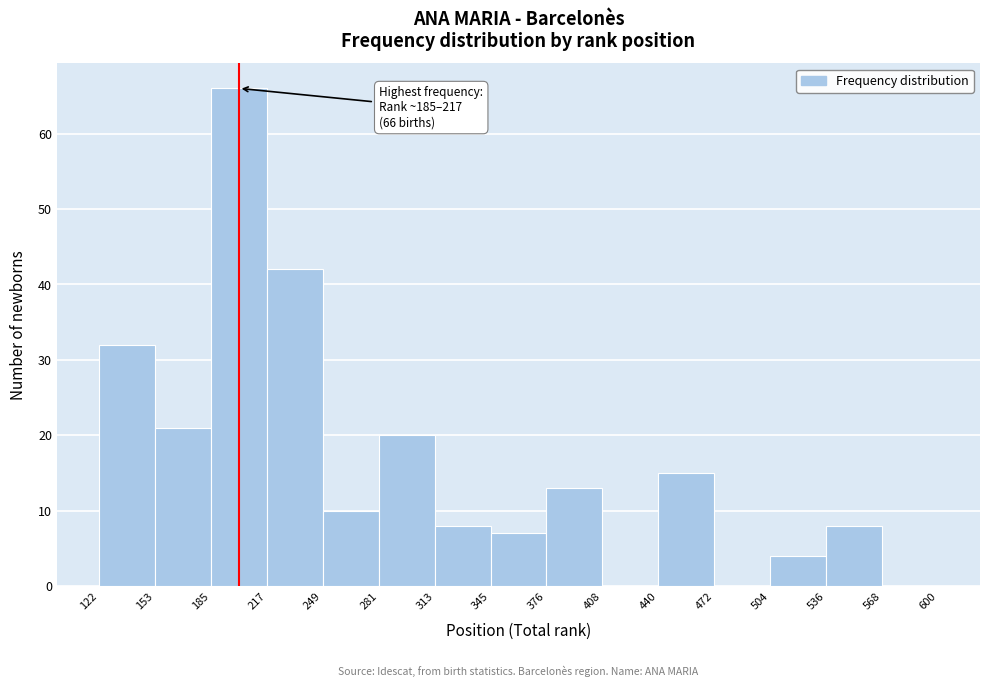

Over which range of the x-axis is the bar tallest?

185 to 217